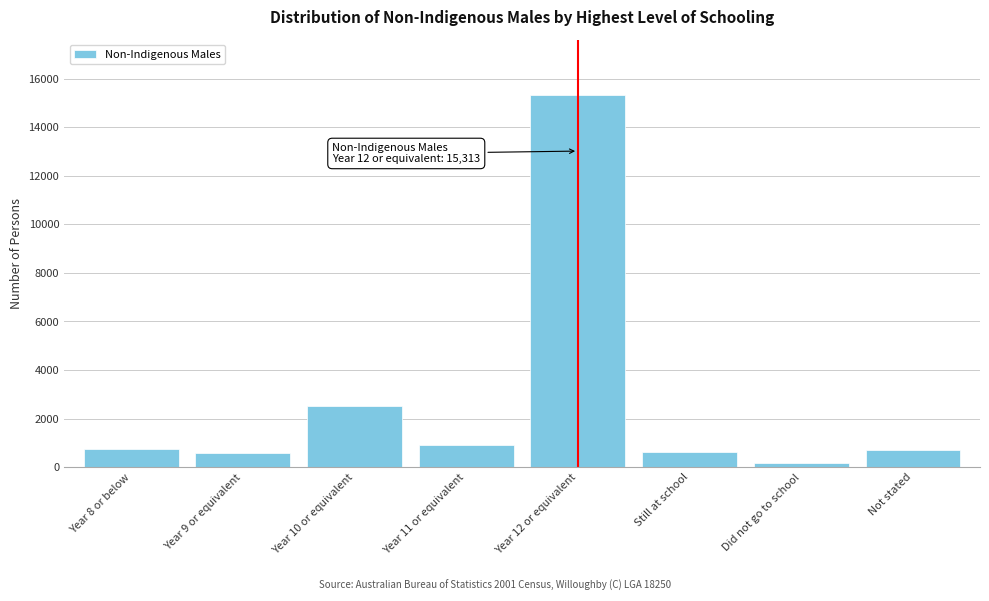

The value at Year 12 or equivalent is 4870. True or false?

False